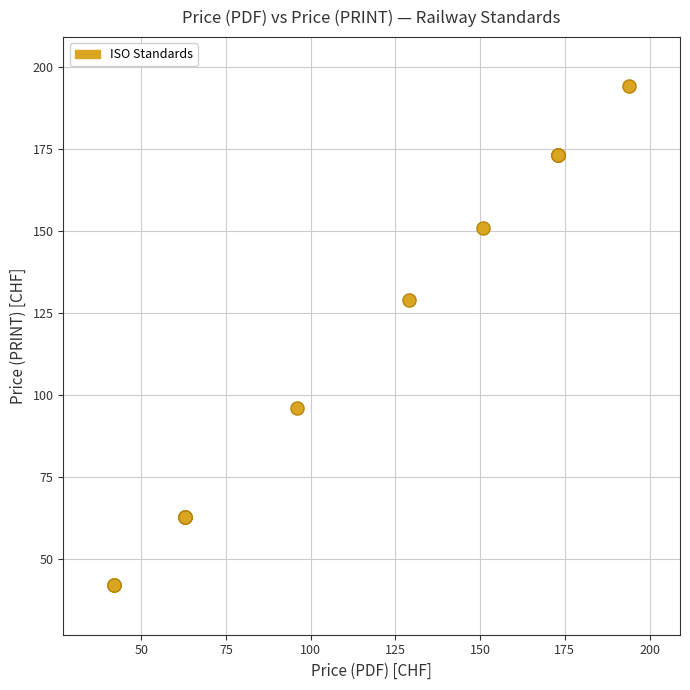

What Y value in the scatter plot is closest to 118?

129